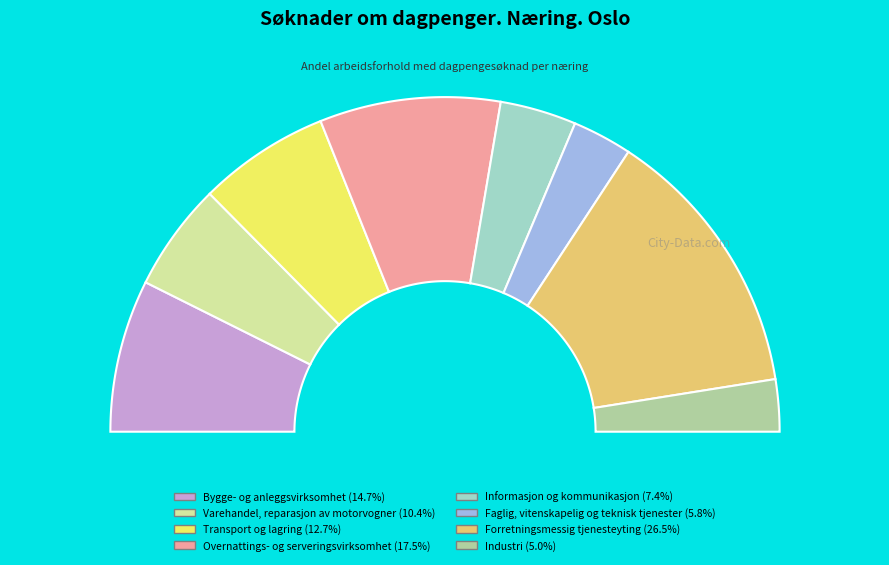

How many segments does this pie chart have?

8